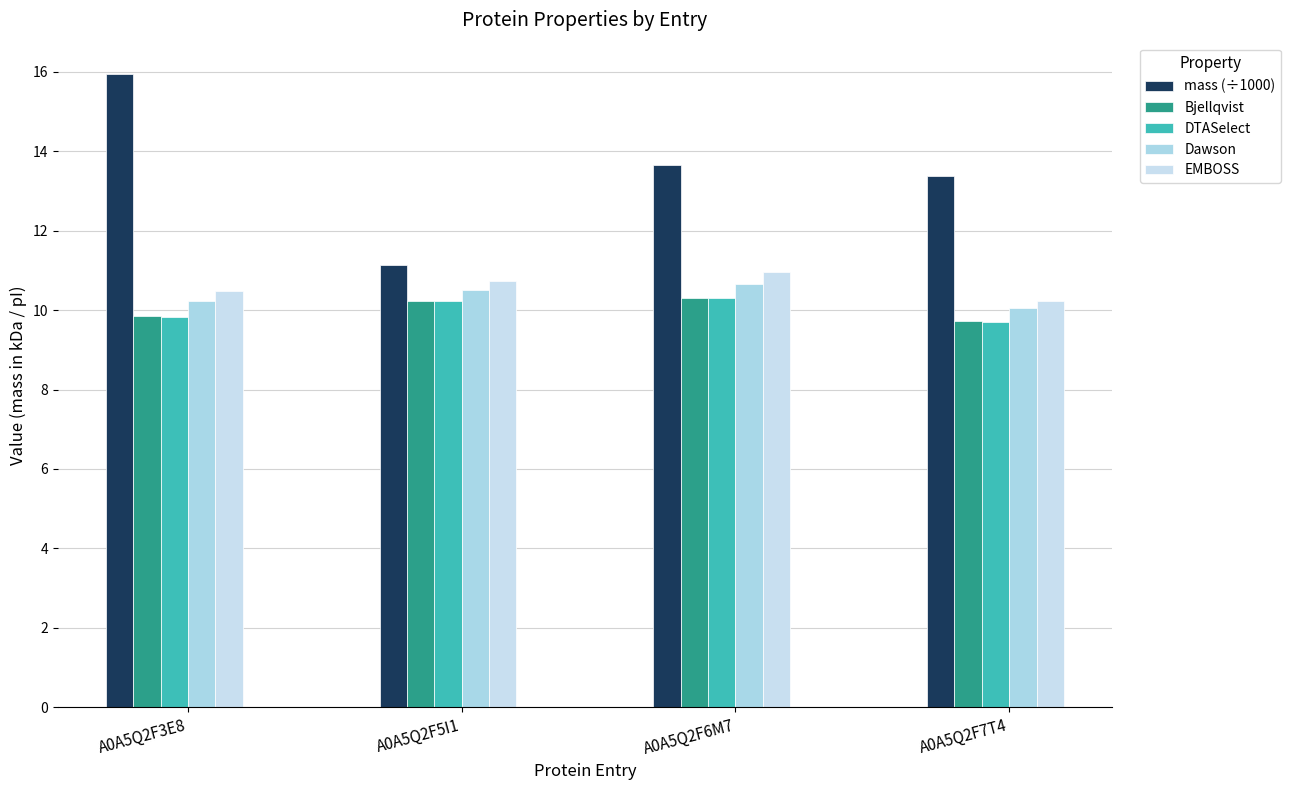

What is the label of the 2nd bar from the right?

A0A5Q2F6M7